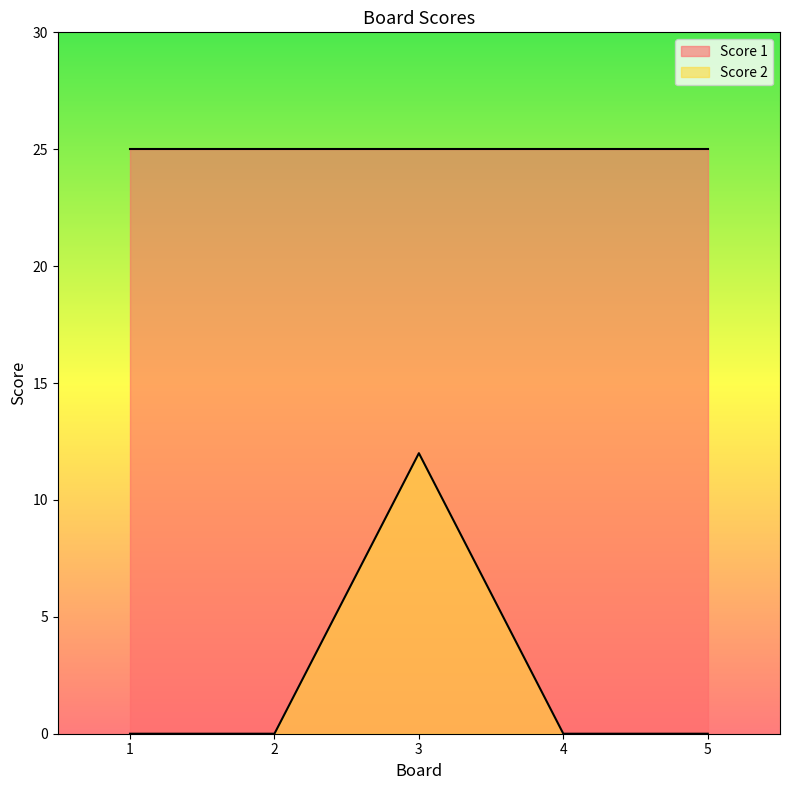

What is the value of the 3rd point from the left?

12